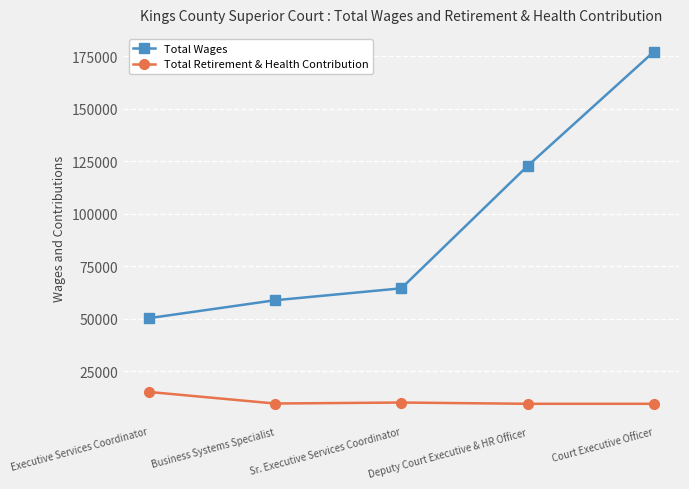

What is the minimum value for Total Wages?

50244